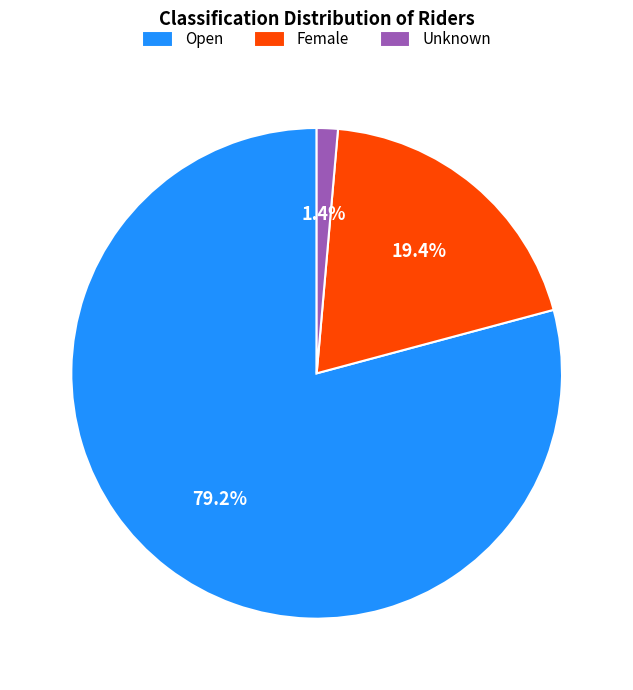

The Open slice represents 79% of the pie. True or false?

True